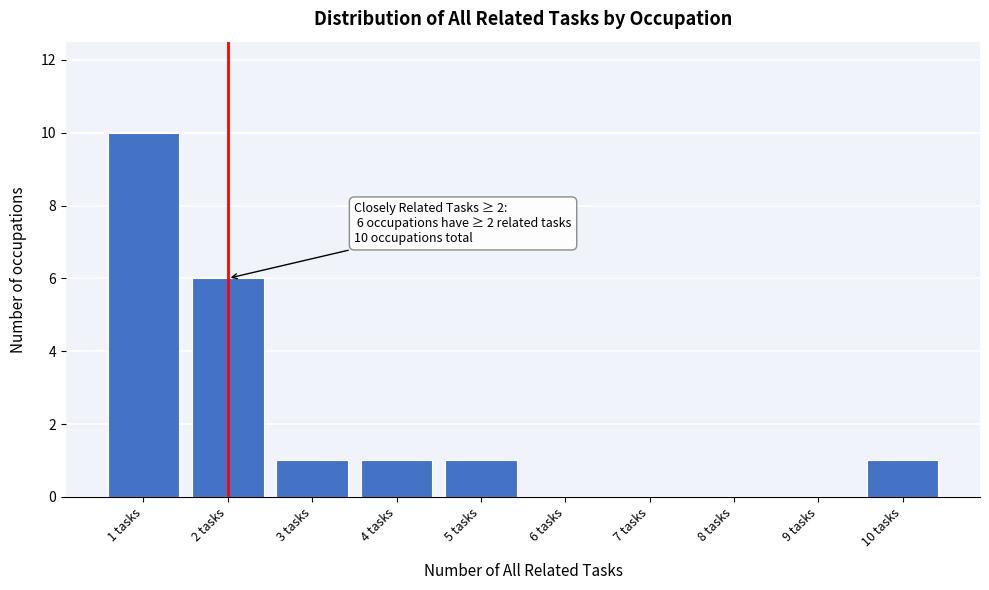

Over which range of the x-axis is the bar tallest?

0.5 to 1.5